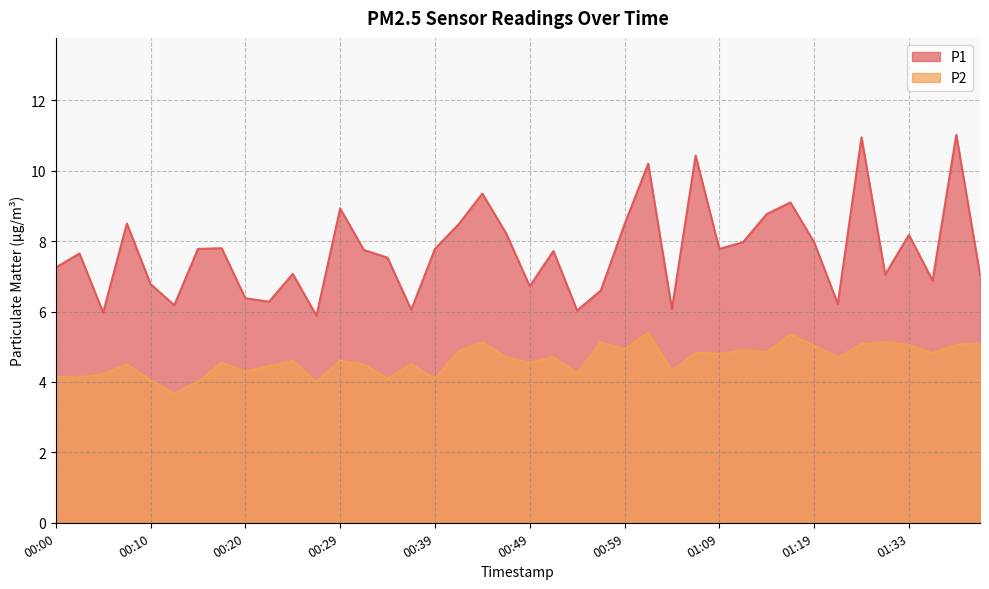

Does the chart have visible grid lines?

Yes